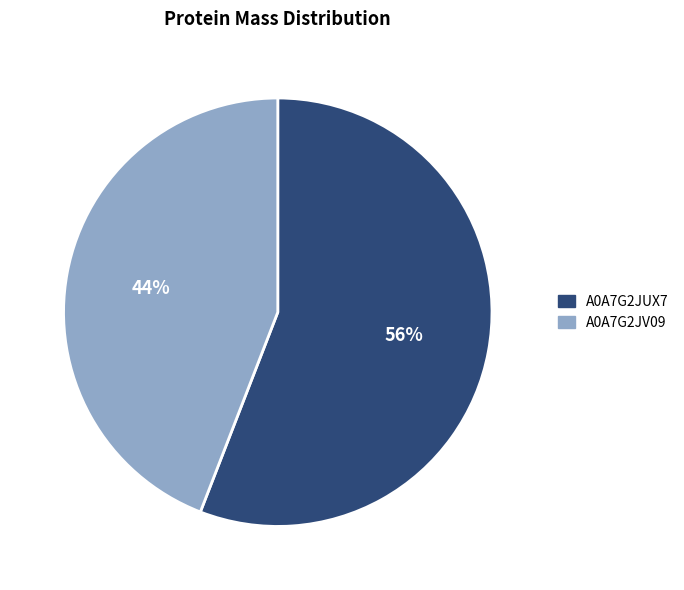

What percentage is the A0A7G2JUX7 slice, to the nearest percent?

56%